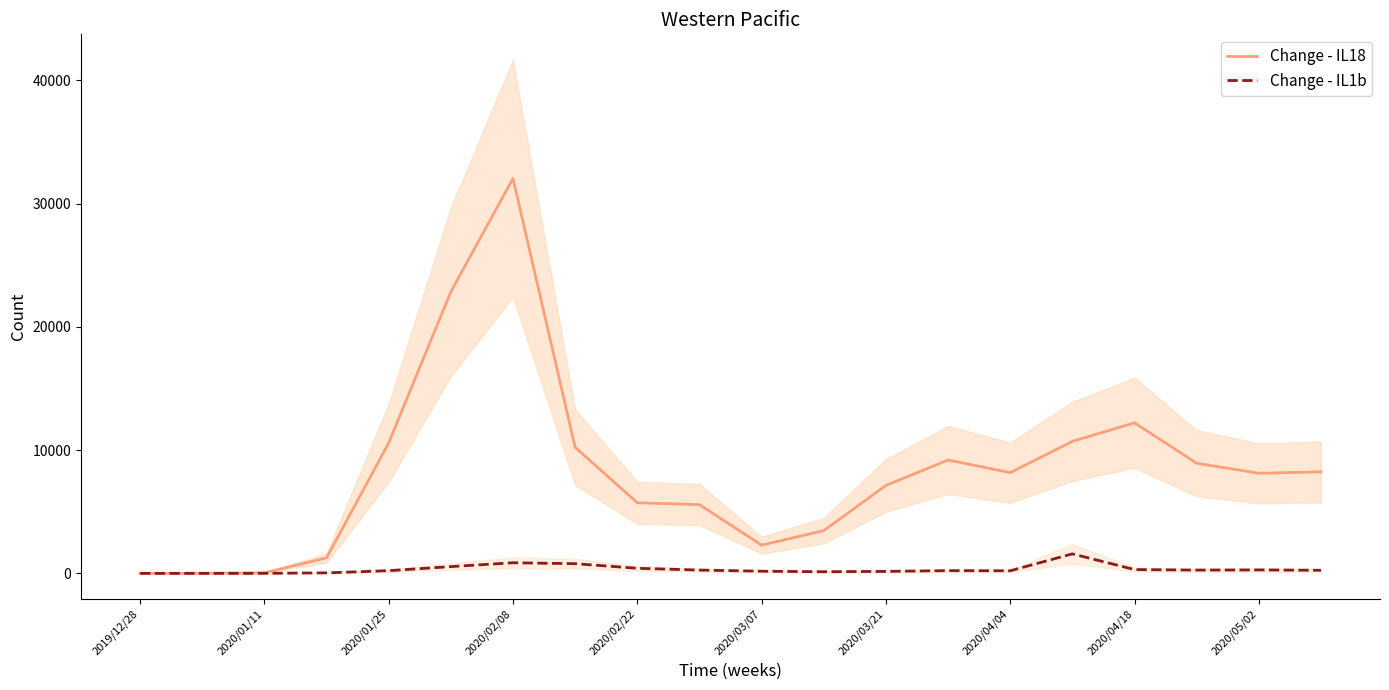

What is the difference between the maximum and second lowest values in the Change - IL18 series?

32035